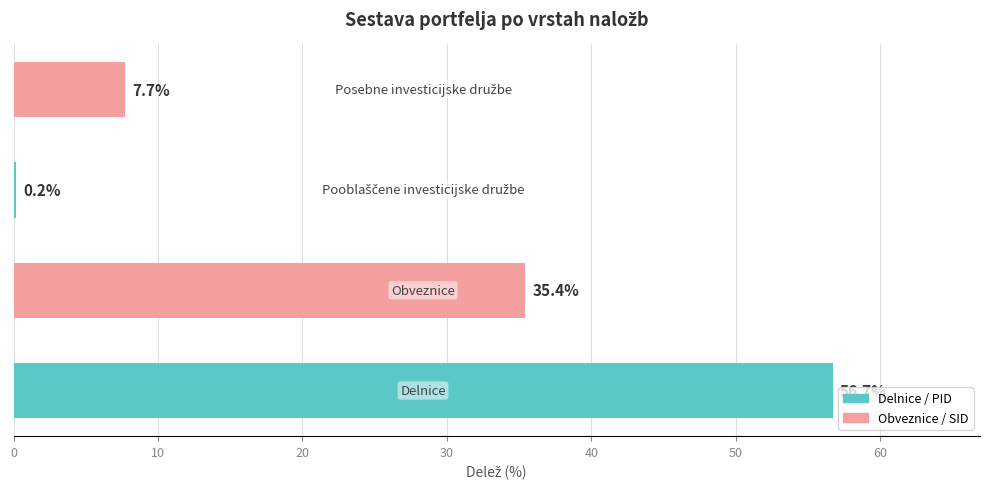

What is the greatest value displayed?

56.7